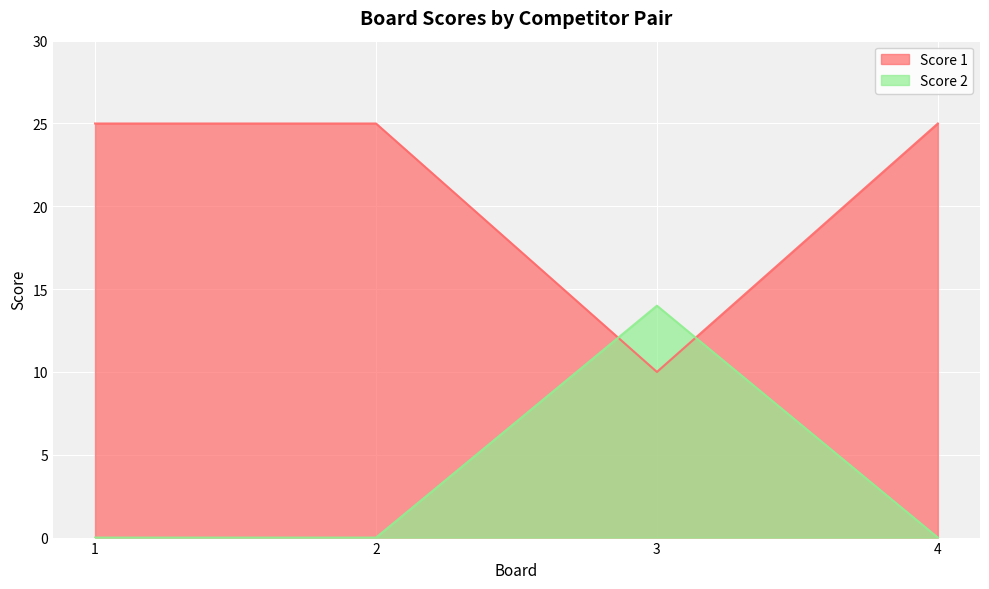

In Score 2, how many points are higher than both neighbors (excluding endpoints)?

1